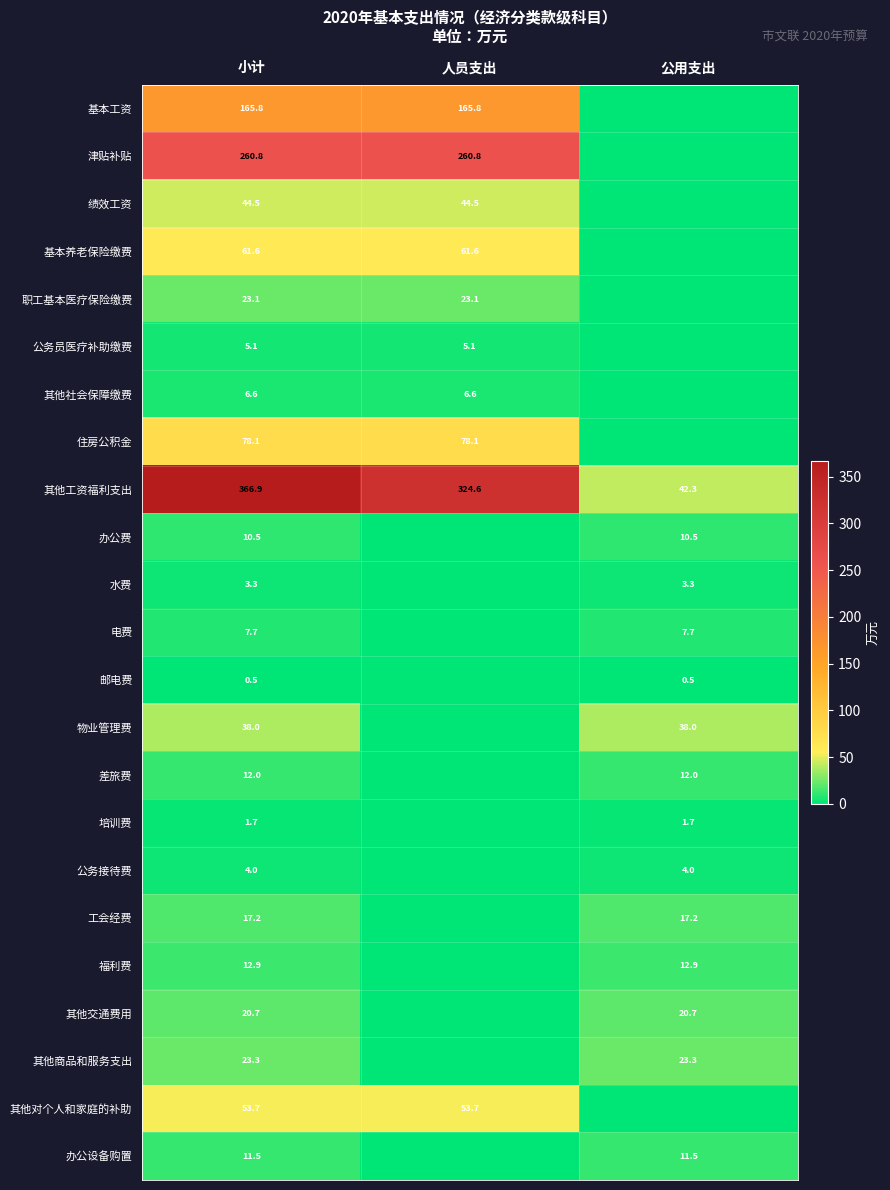

At how many categories does at least one series exceed 288?

2